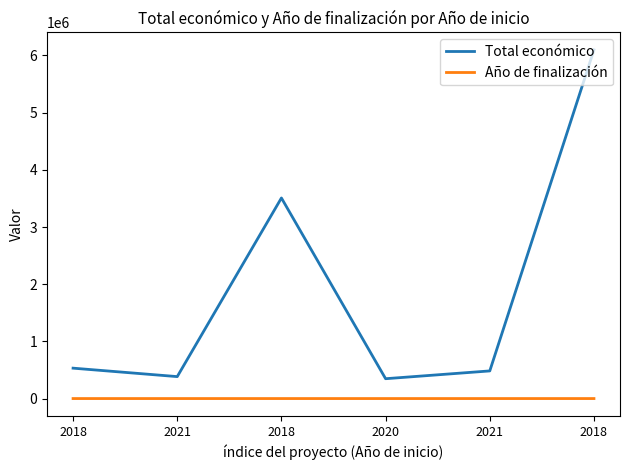

Which series has the widest spread of values?

Total económico